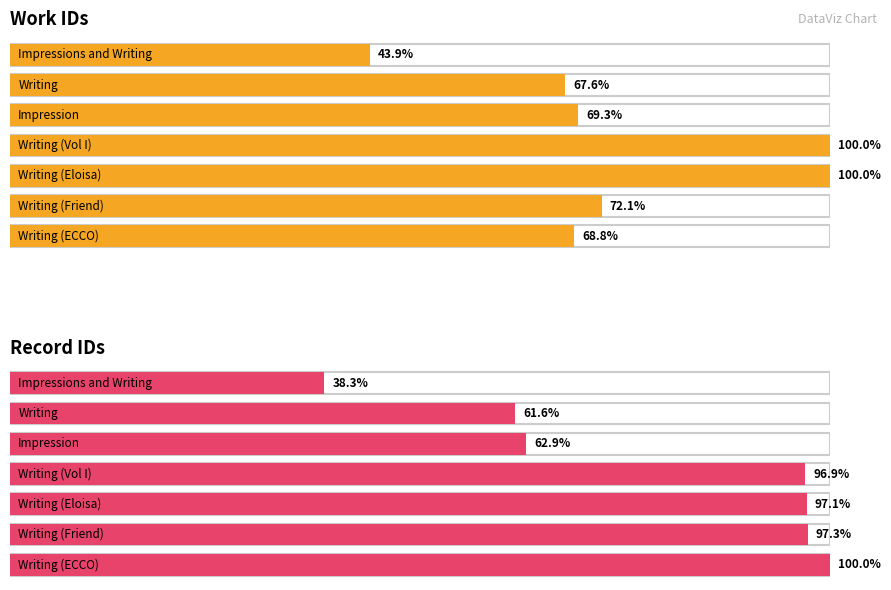

Rank the categories by id value from highest to lowest.

Writing    , Writing   , Writing  , Writing , Impression, Writing, Impressions and Writing